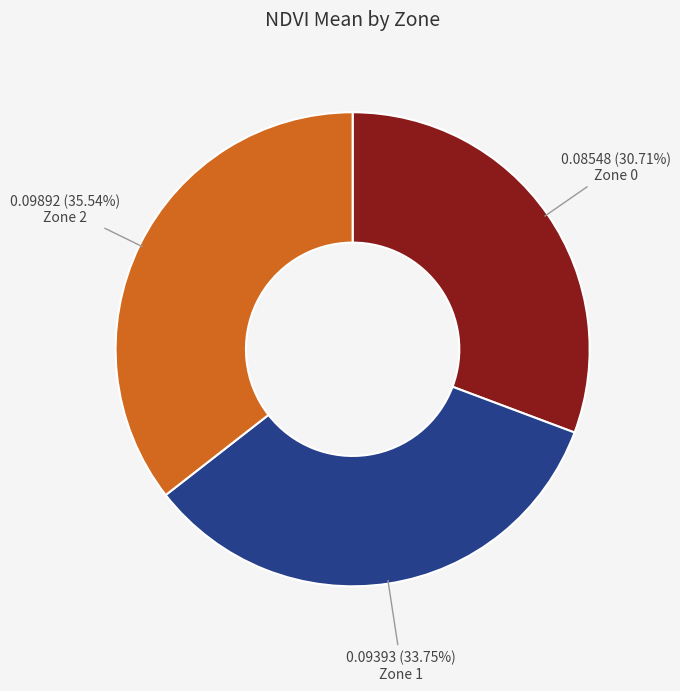

To the nearest percent, what is the difference between the largest and smallest slice percentages?

5%